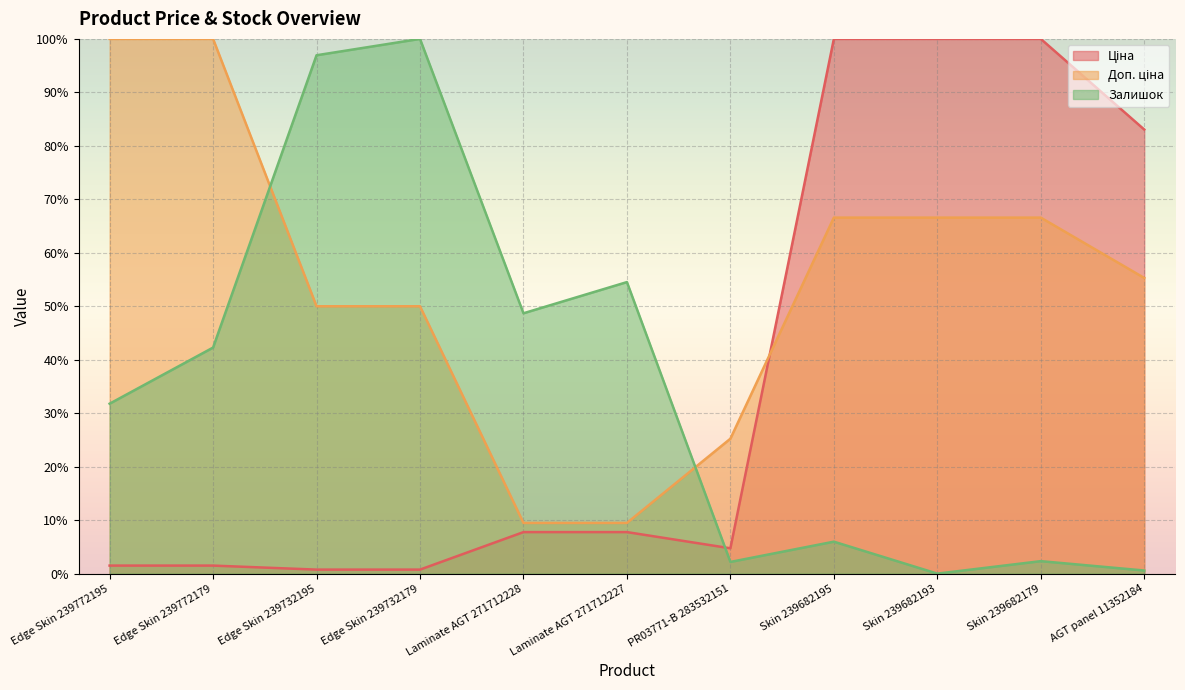

Which has a higher value, Skin 239682193 or Edge Skin 239772195?

Skin 239682193